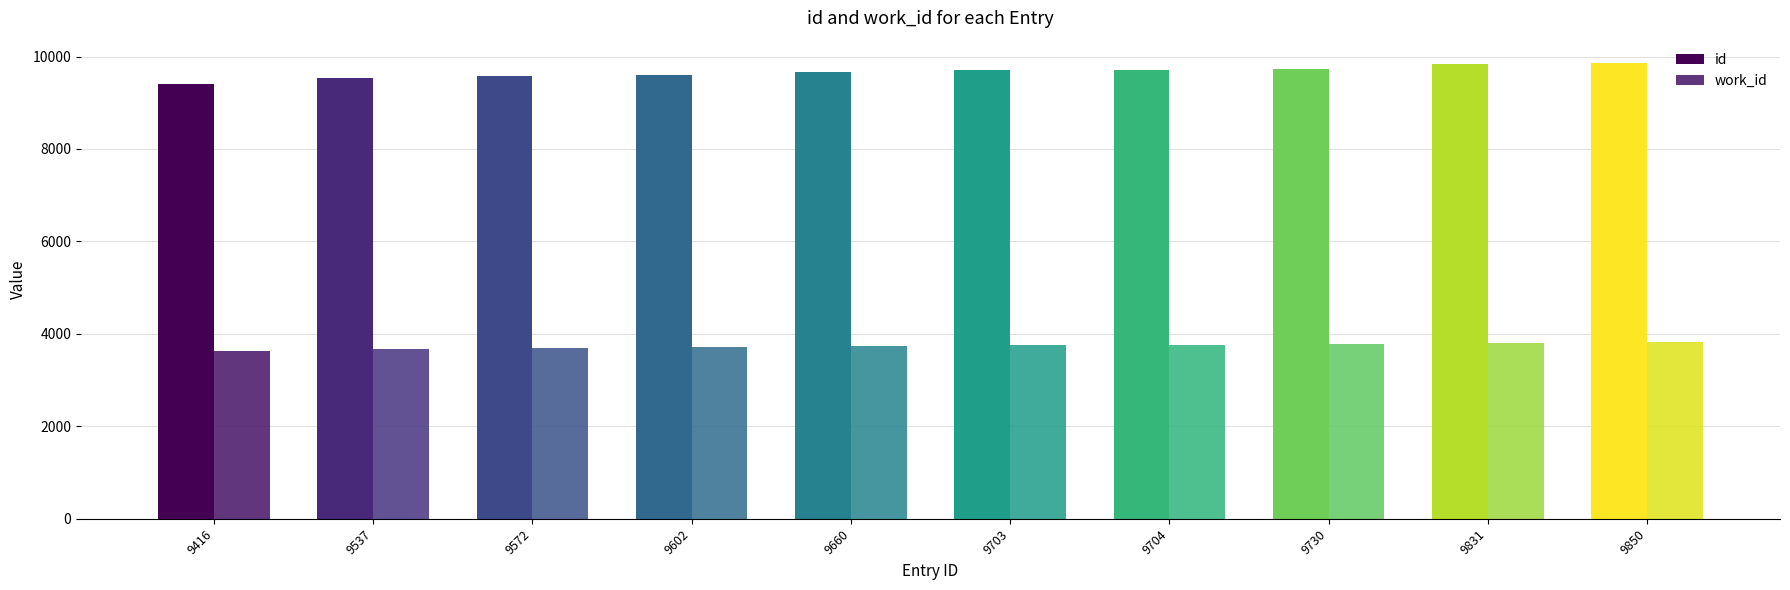

At which category does the chart reach its minimum across all series?

9416